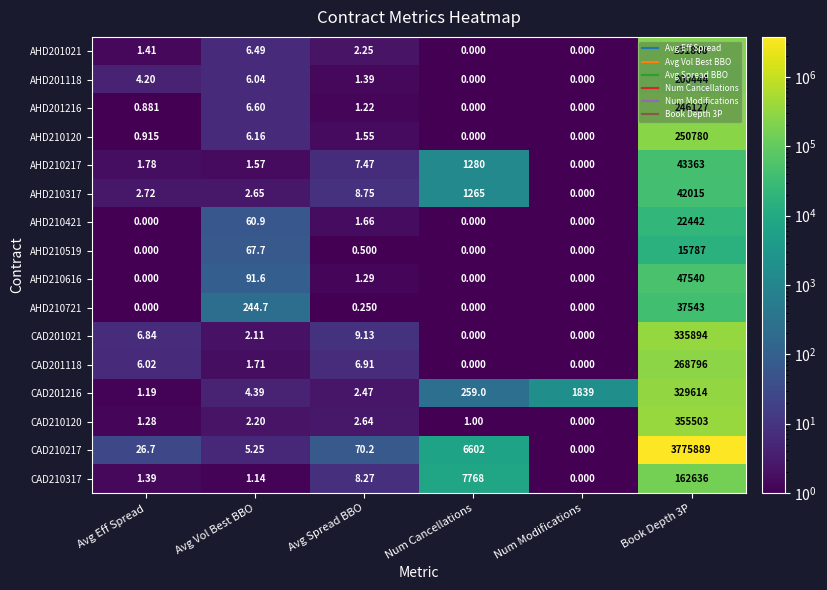

Where is CAD201216 nearest to the value 164807?

Num Modifications